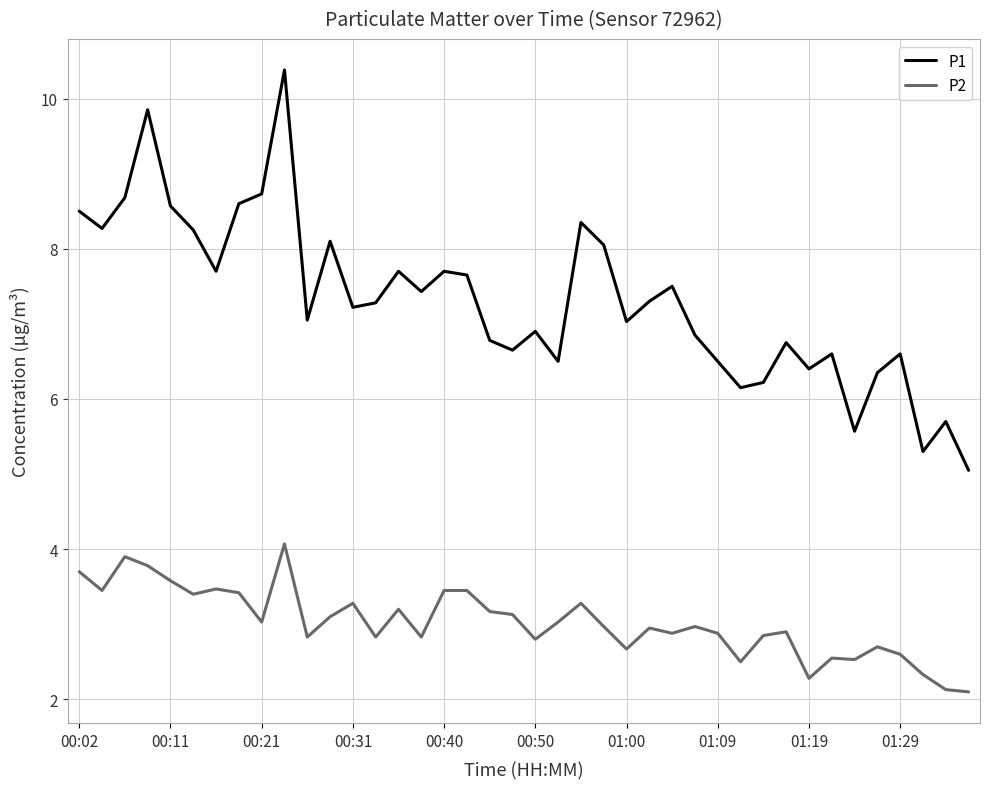

Which series has the largest range (max minus min)?

P1